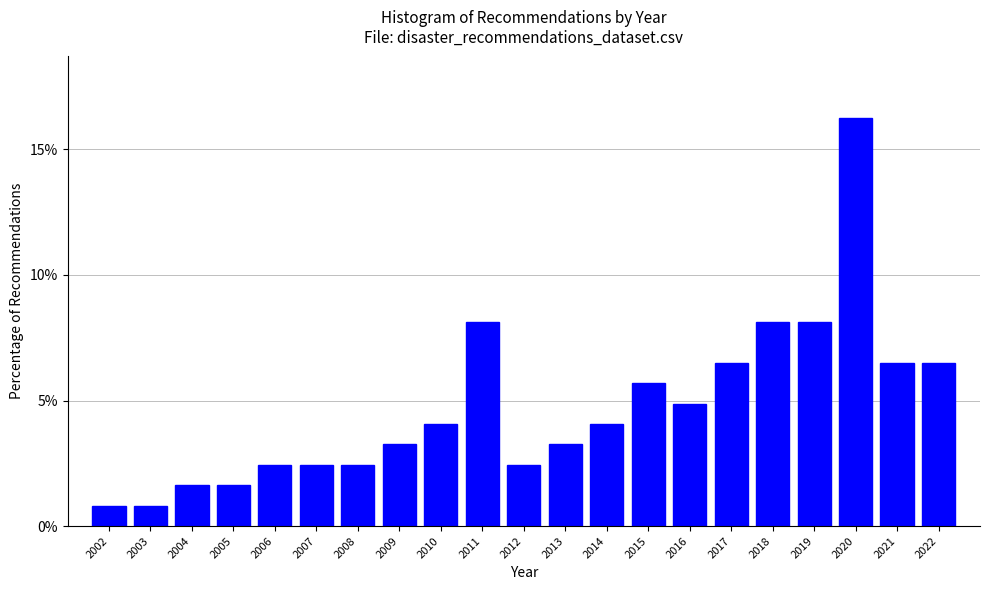

Reading left to right, what are all the values shown in this chart?

2002=0.8	2003=0.8	2004=1.6	2005=1.6	2006=2.4	2007=2.4	2008=2.4	2009=3.3	2010=4.1	2011=8.1	2012=2.4	2013=3.3	2014=4.1	2015=5.7	2016=4.9	2017=6.5	2018=8.1	2019=8.1	2020=16.3	2021=6.5	2022=6.5